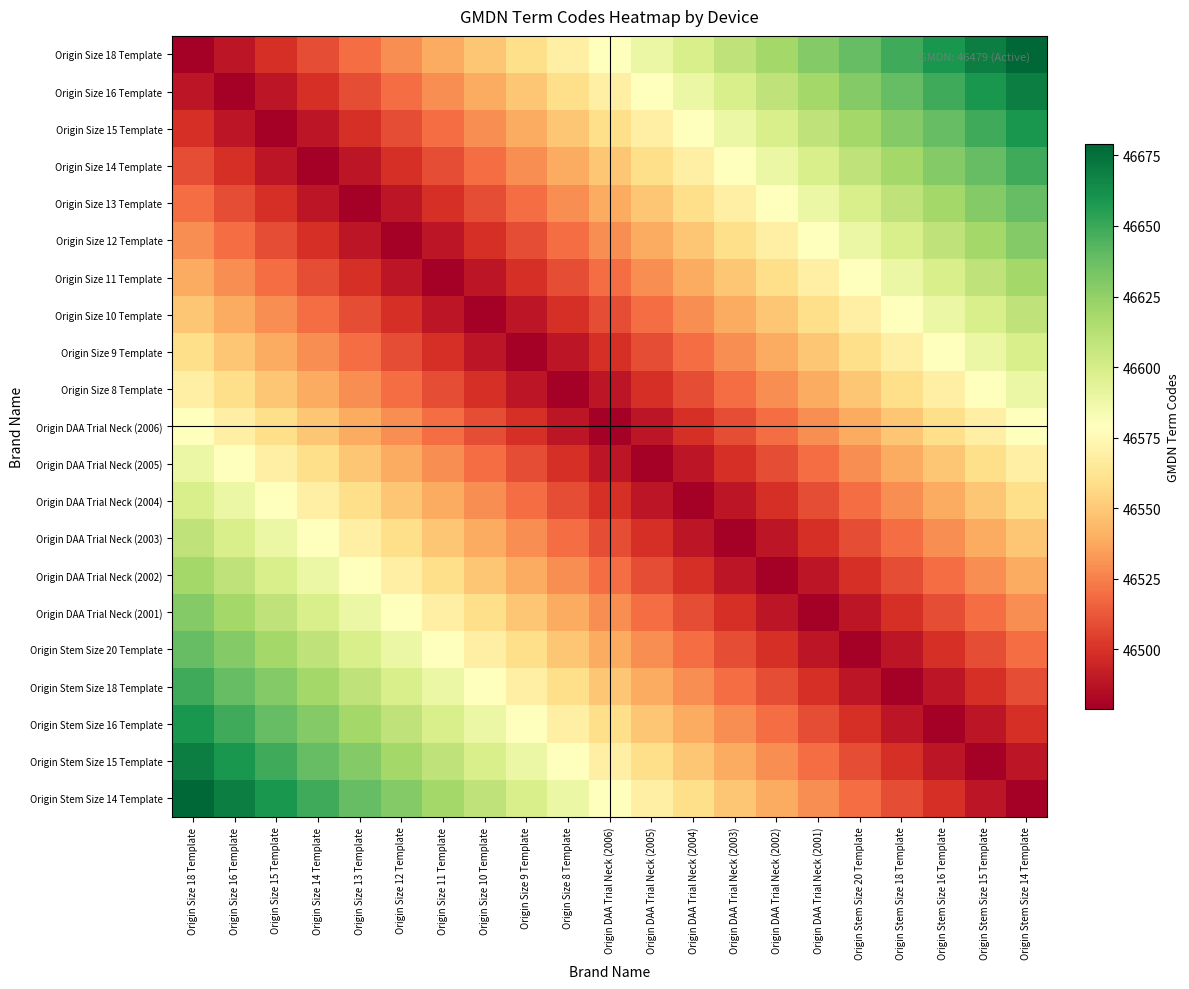

What is the total value across all series at Origin Stem Size 16 Template?

977799